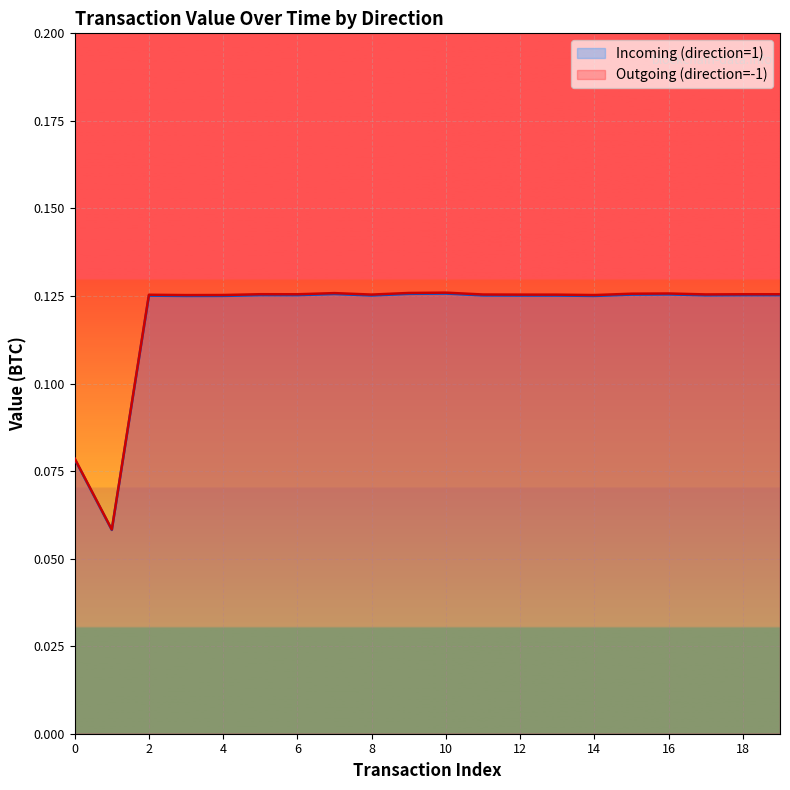

Which series has the largest range (max minus min)?

Outgoing (direction=-1)